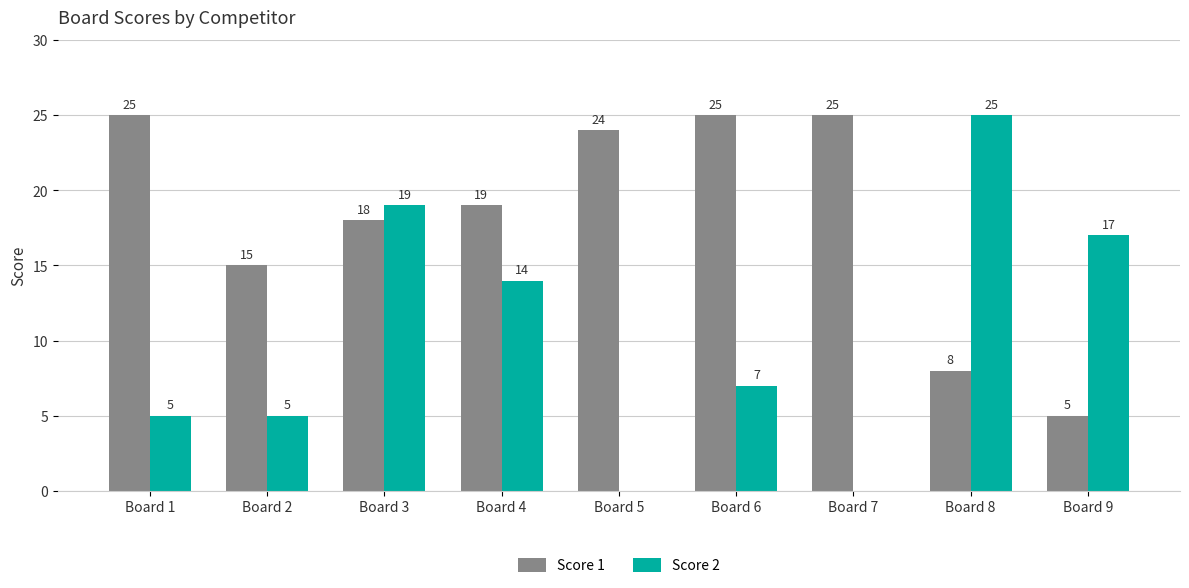

At which label does Score 2 first exceed 7?

Board 3